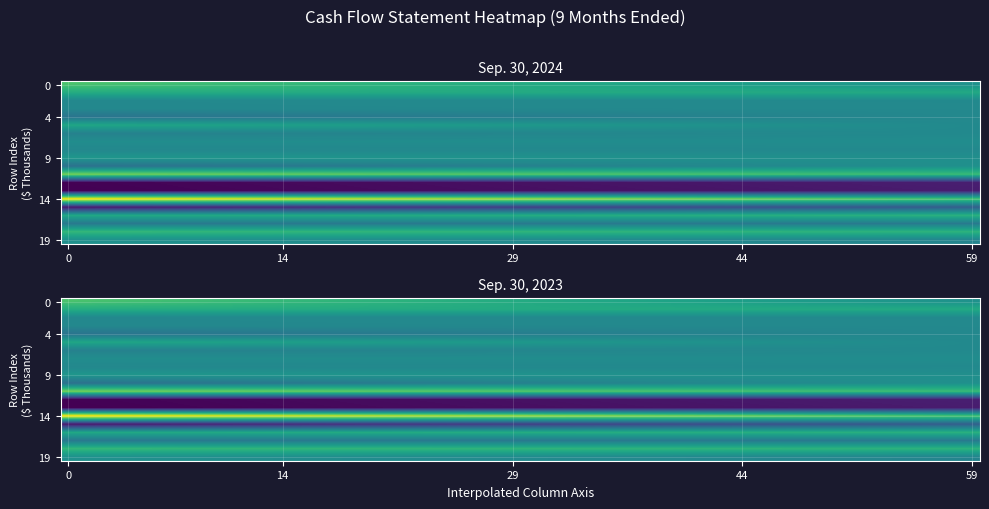

At which label does Depreciation and amortization reach its minimum?

Sep. 30, 2023